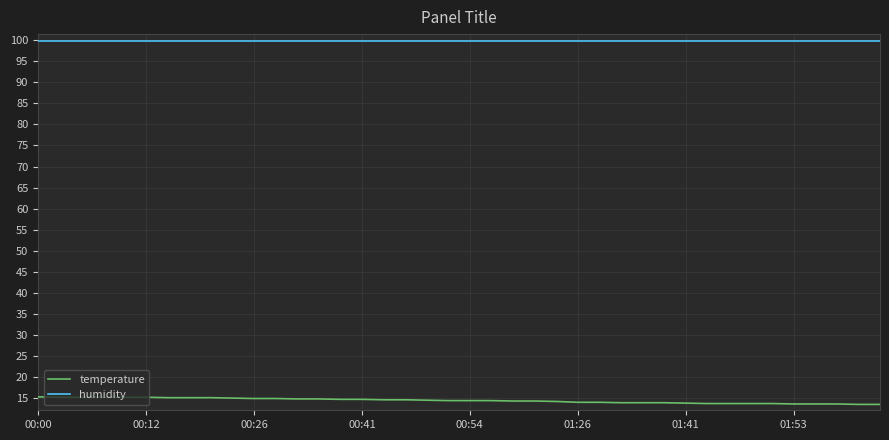

What is the greatest value displayed?

99.9